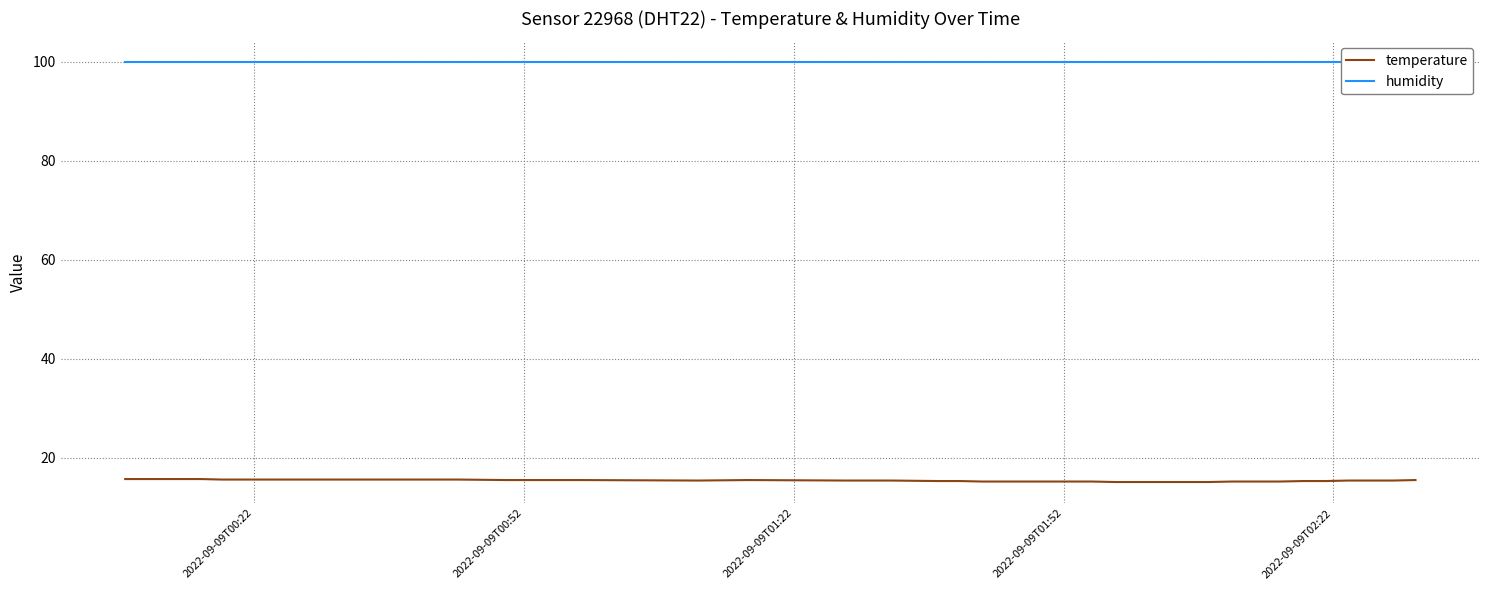

Reading right to left, transcribe all the data shown in this chart.

temperature: 15.5	15.4	15.4	15.4	15.3	15.3	15.2	15.2	15.2	15.1	15.1	15.1	15.1	15.2	15.2	15.2	15.2	15.2	15.2	15.3	15.3	15.4	15.4	15.4	15.5	15.4	15.5	15.5	15.6	15.6	15.6	15.6	15.6	15.6	15.6	15.6	15.6	15.7	15.7	15.7
humidity: 99.9	99.9	99.9	99.9	99.9	99.9	99.9	99.9	99.9	99.9	99.9	99.9	99.9	99.9	99.9	99.9	99.9	99.9	99.9	99.9	99.9	99.9	99.9	99.9	99.9	99.9	99.9	99.9	99.9	99.9	99.9	99.9	99.9	99.9	99.9	99.9	99.9	99.9	99.9	99.9